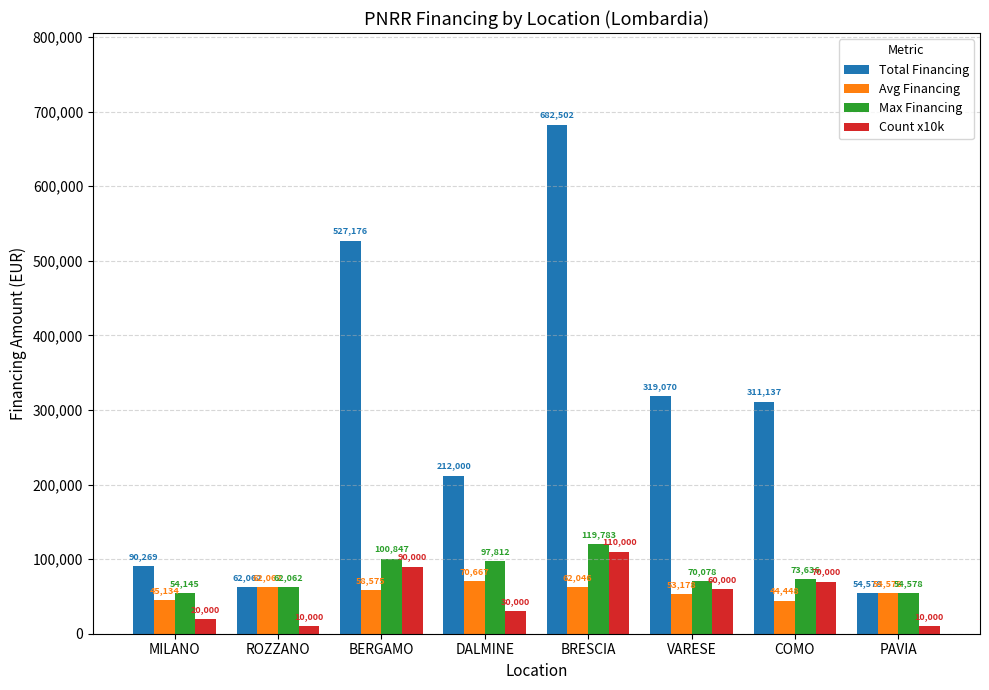

Which series has the widest spread of values?

Total Financing